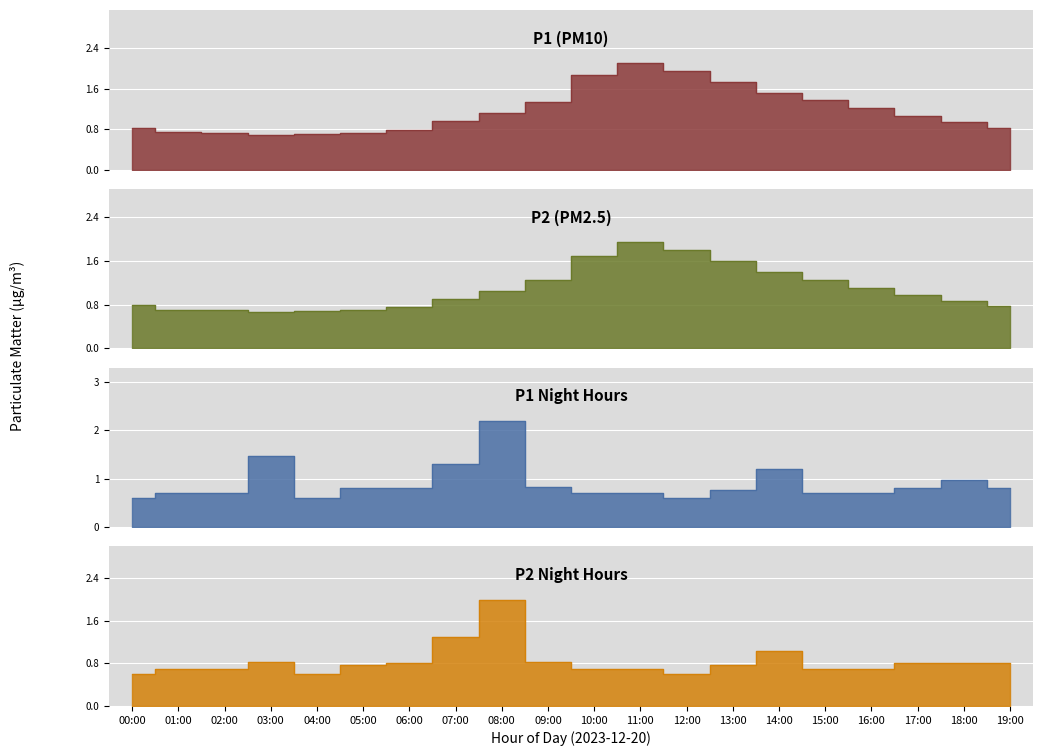

How many lines are shown in the chart?

4